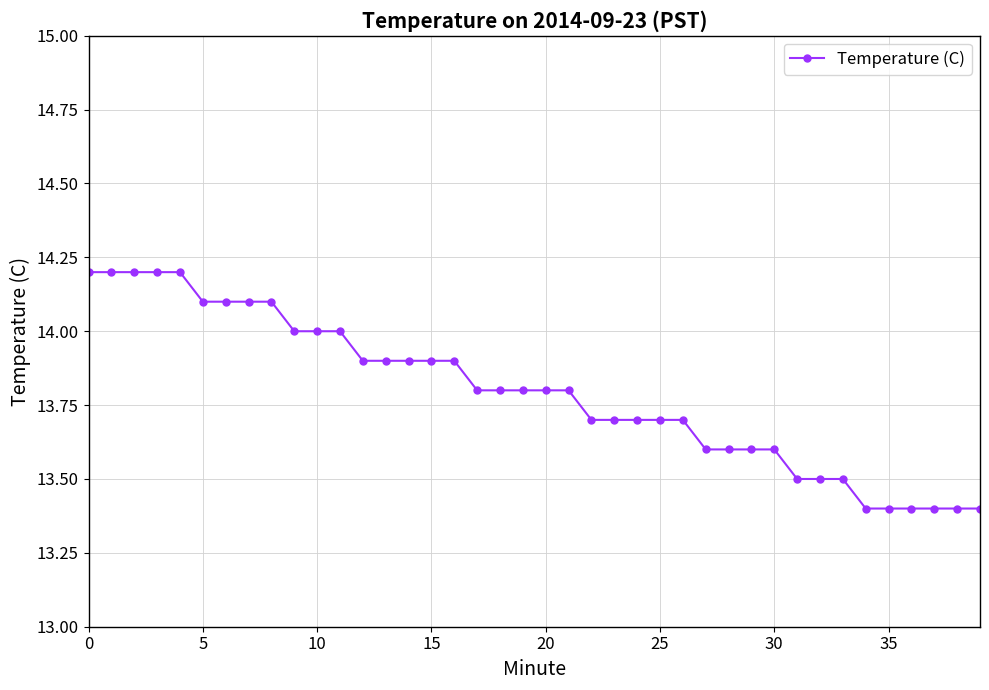

Reading right to left, list all the values displayed in this chart.

13.4	13.4	13.4	13.4	13.4	13.4	13.5	13.5	13.5	13.6	13.6	13.6	13.6	13.7	13.7	13.7	13.7	13.7	13.8	13.8	13.8	13.8	13.8	13.9	13.9	13.9	13.9	13.9	14.0	14.0	14.0	14.1	14.1	14.1	14.1	14.2	14.2	14.2	14.2	14.2